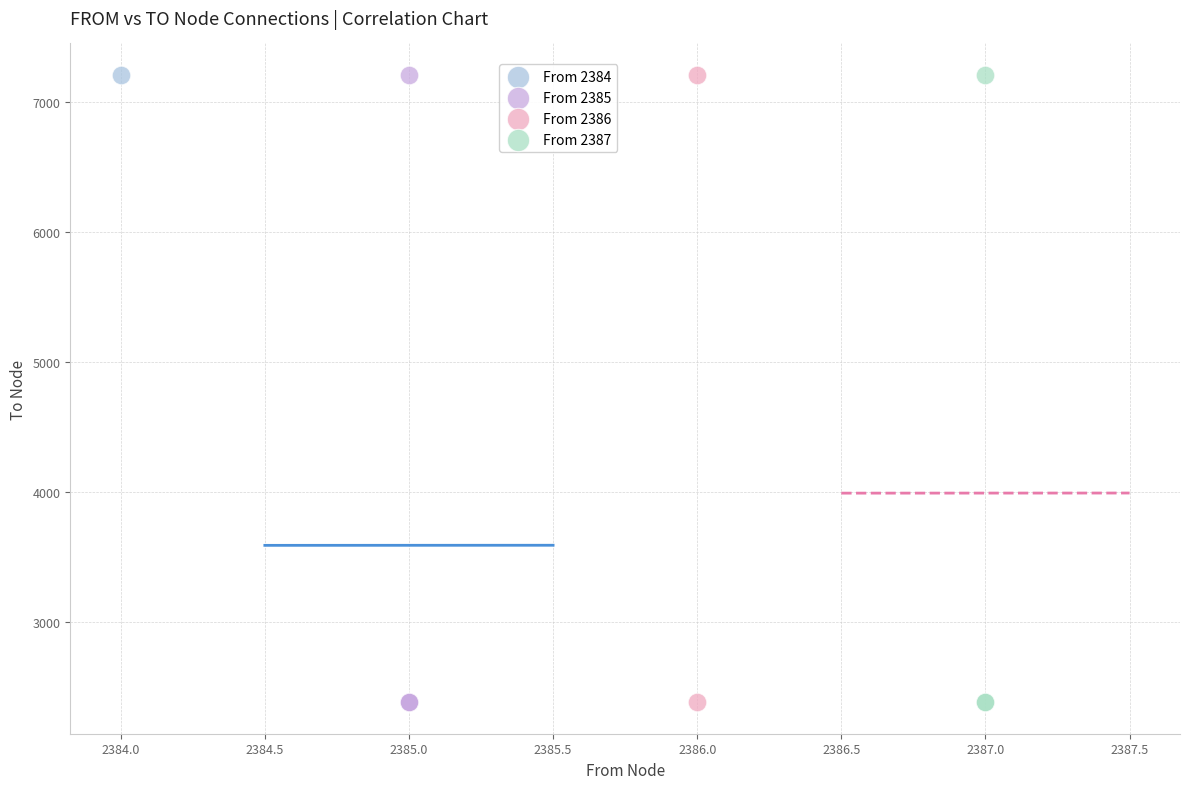

What are all the series names shown in the legend?

From 2384, From 2385, From 2386, From 2387